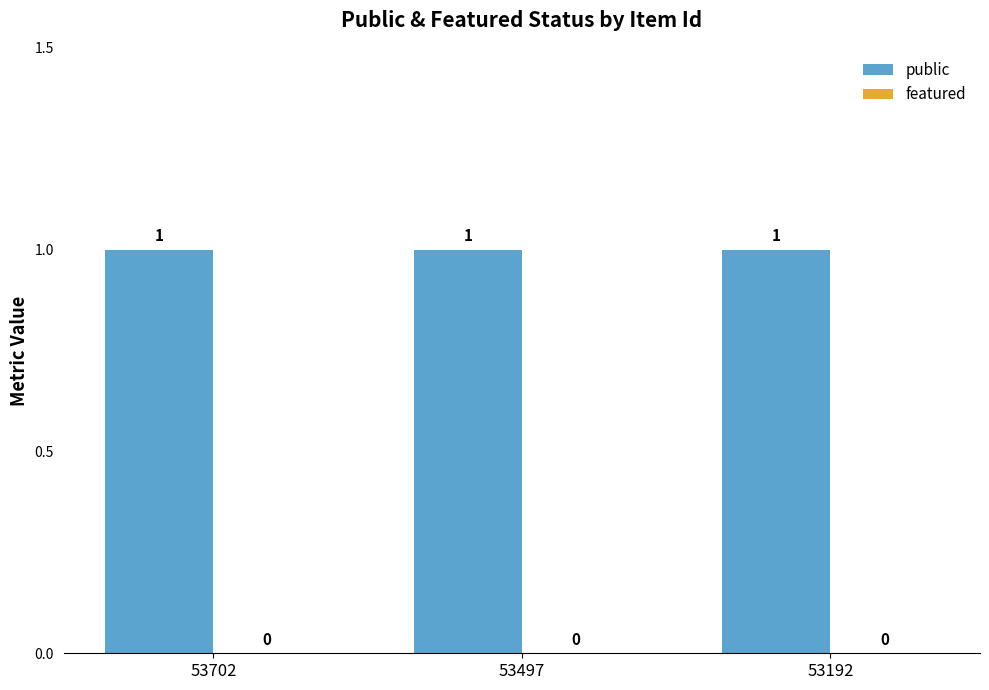

What is the sum of all public values?

3